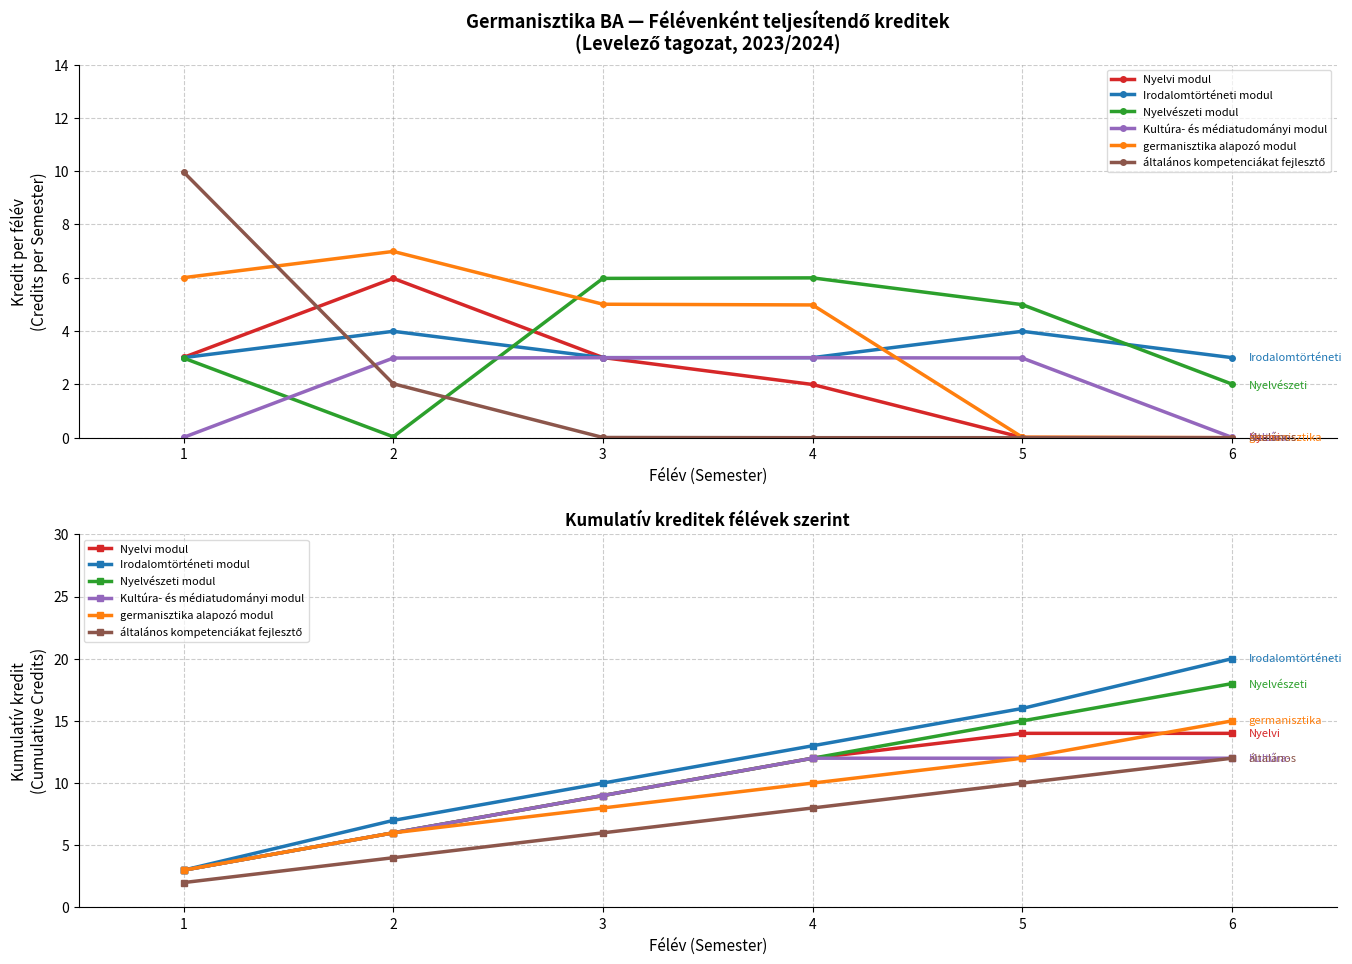

Which has a higher value, 1 or 4?

4